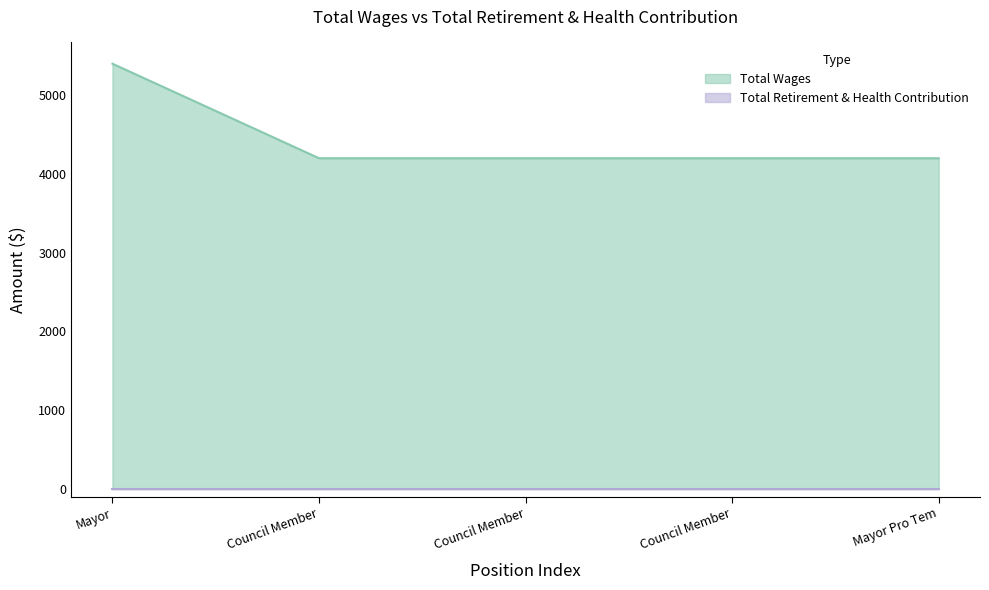

At which category does the chart reach its peak across all series?

Mayor